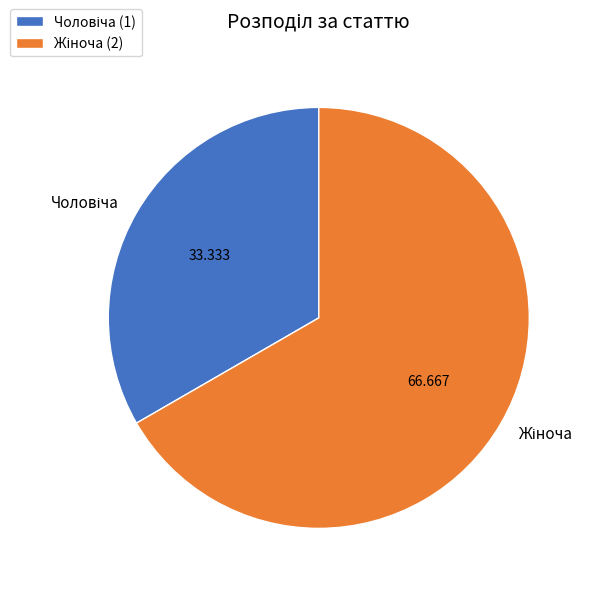

Count the number of slices in the pie.

2